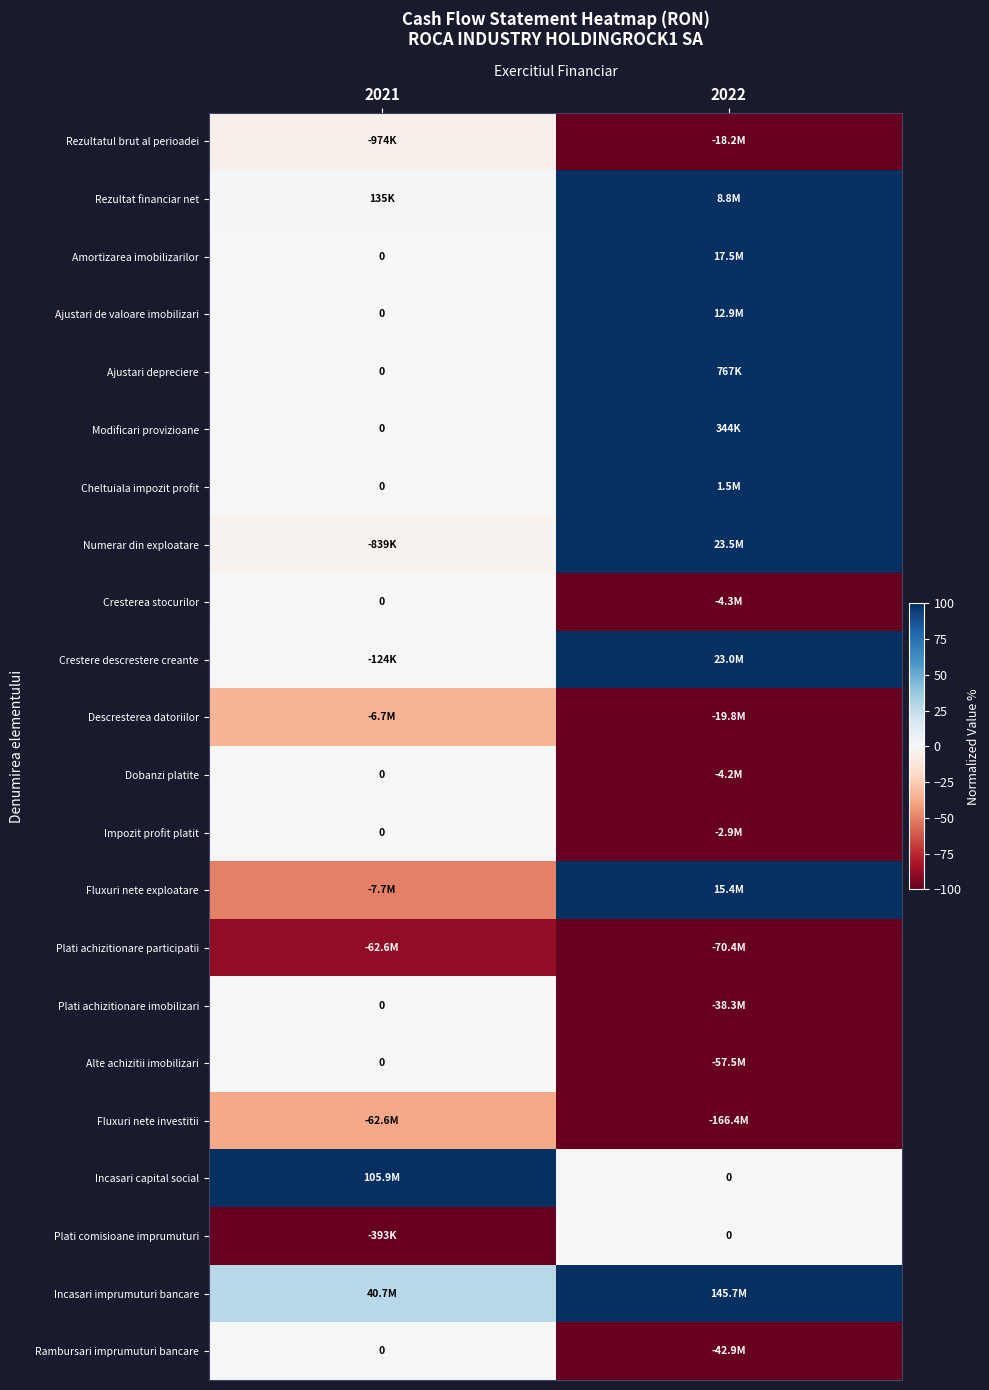

Count the Modificari provizioane values in the range 0 to 100.

2